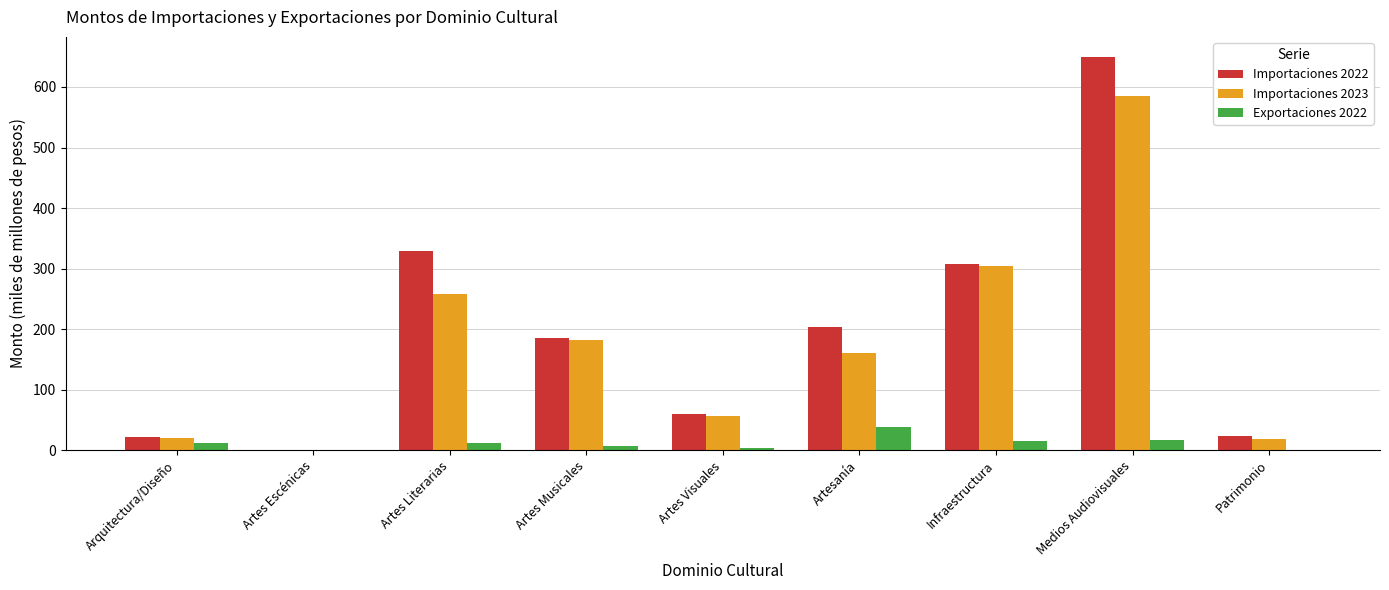

What is the sum of the Exportaciones 2022 values at Artes Literarias and Infraestructura?

26.9